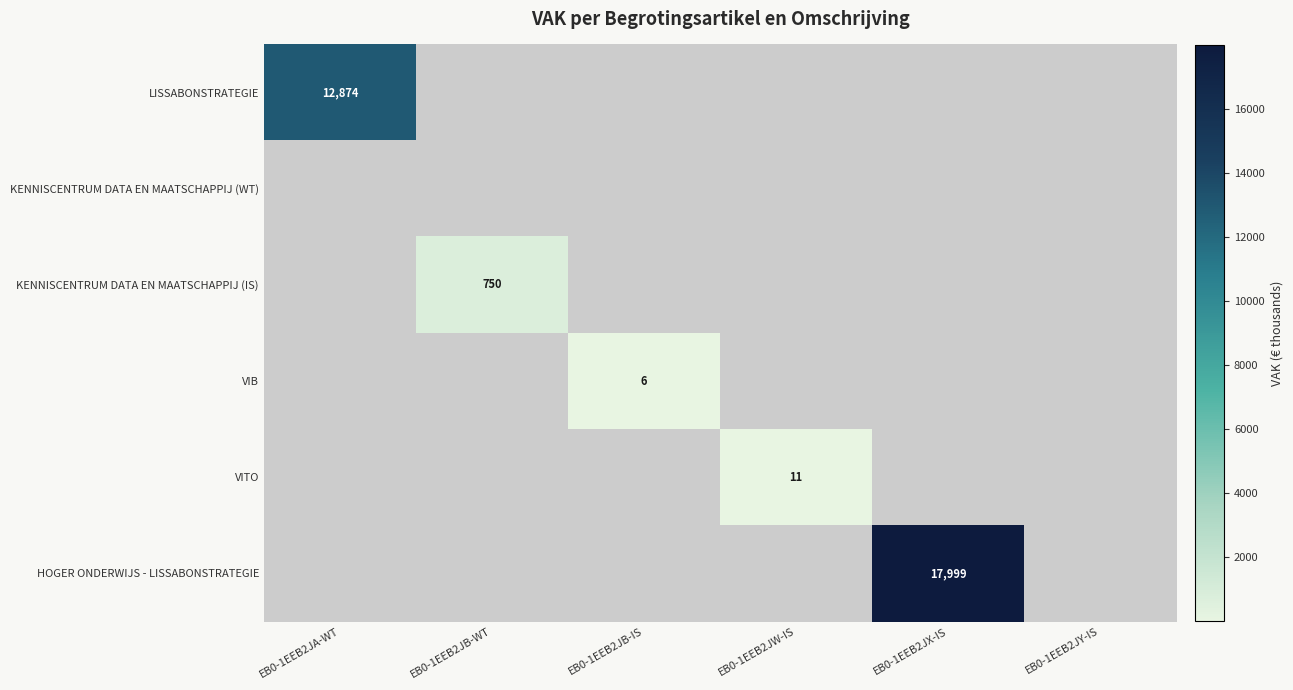

What is the greatest value displayed?

17999.0